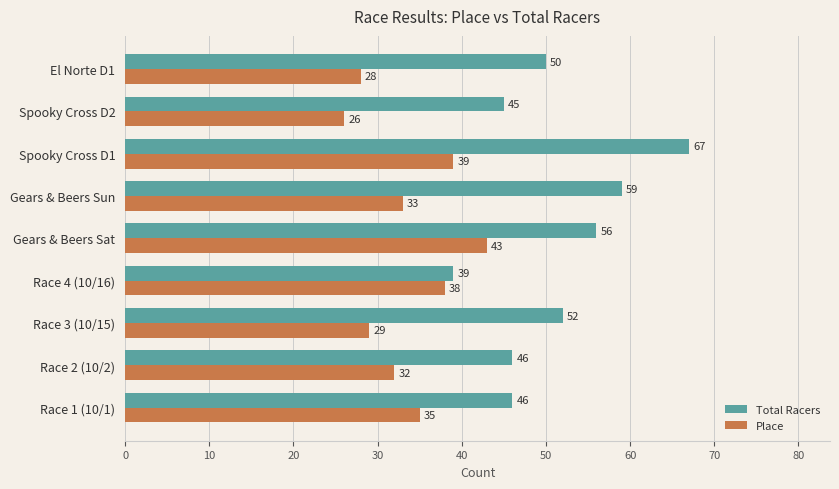

The Place series shows 52 at Race 4 (10/16). True or false?

False